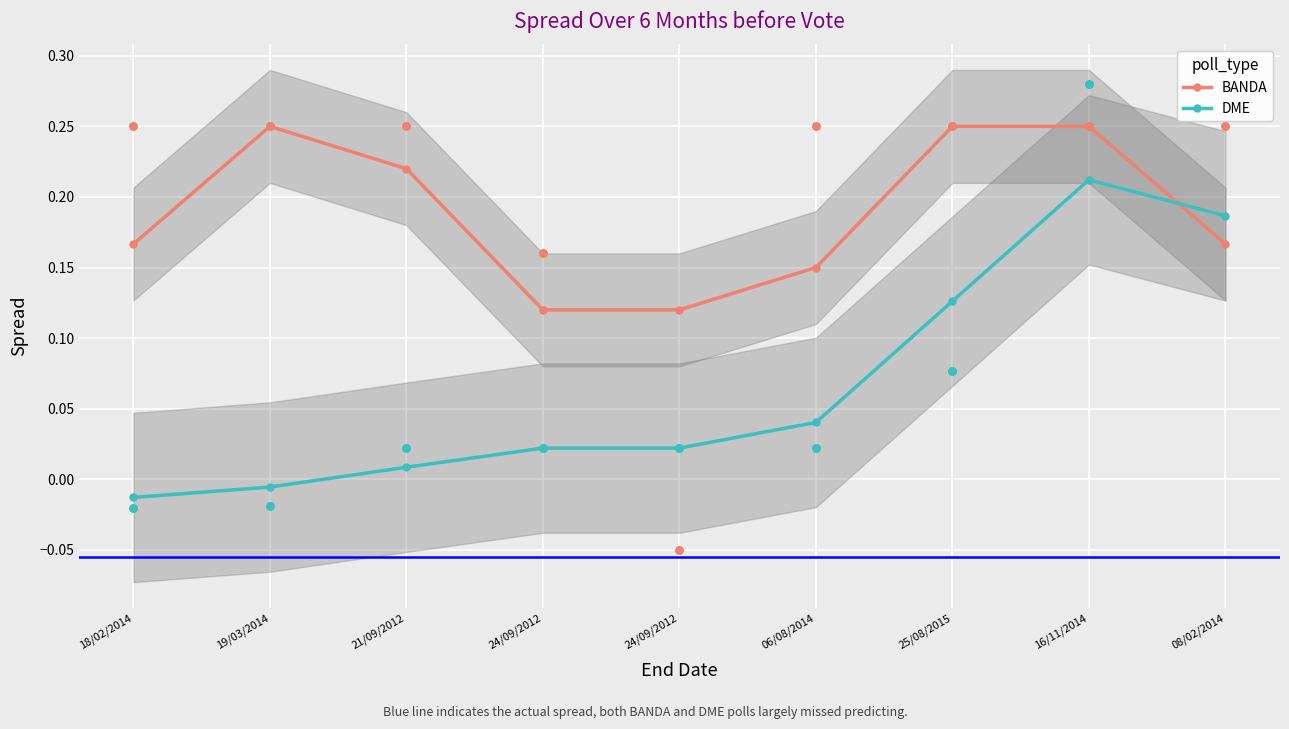

What are all the series names shown in the legend?

BANDA, DME